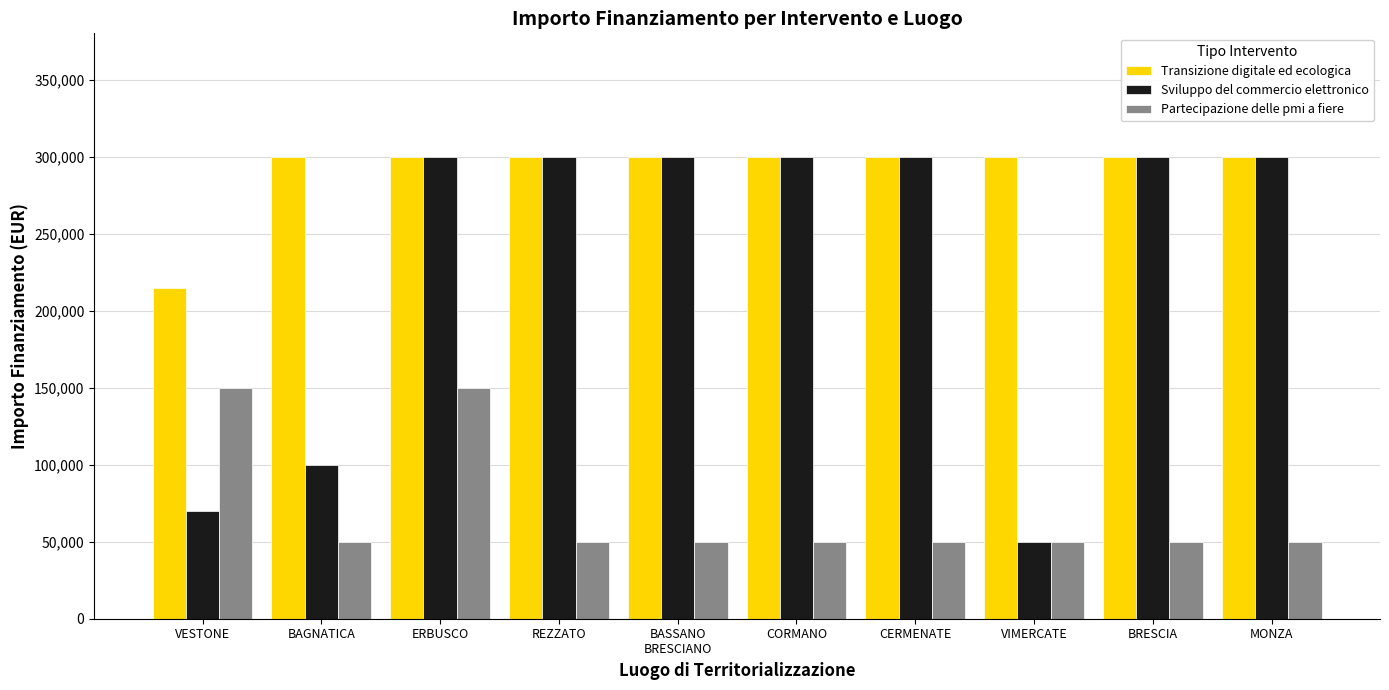

What are all the series names shown in the legend?

Transizione digitale ed ecologica, Sviluppo del commercio elettronico, Partecipazione delle pmi a fiere